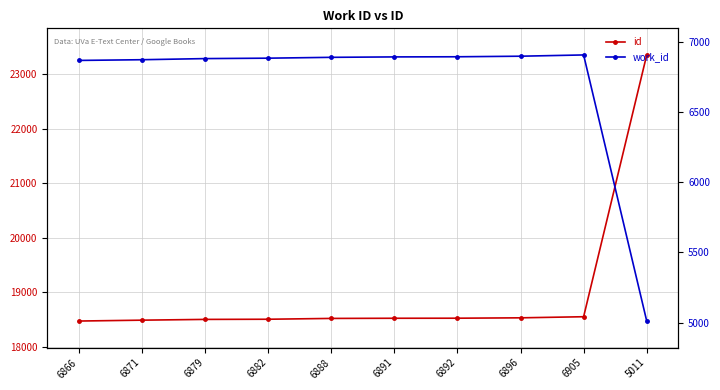

What is the difference between the maximum and minimum values in the id series?

4881